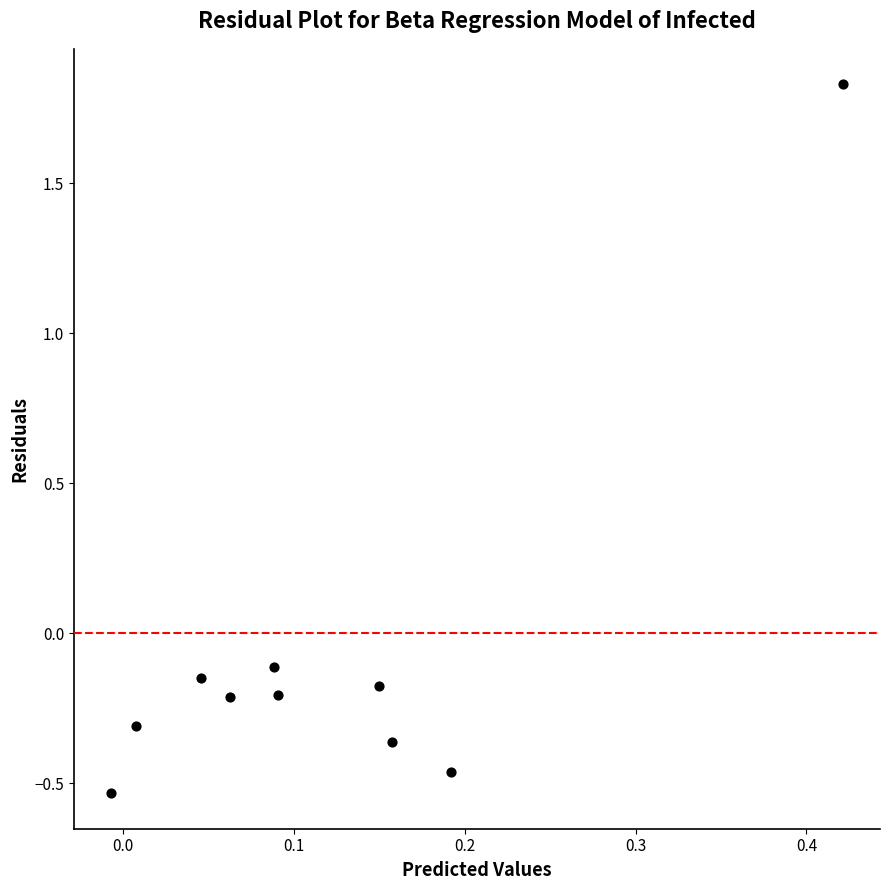

What is the range of X values (max minus min)?

0.4